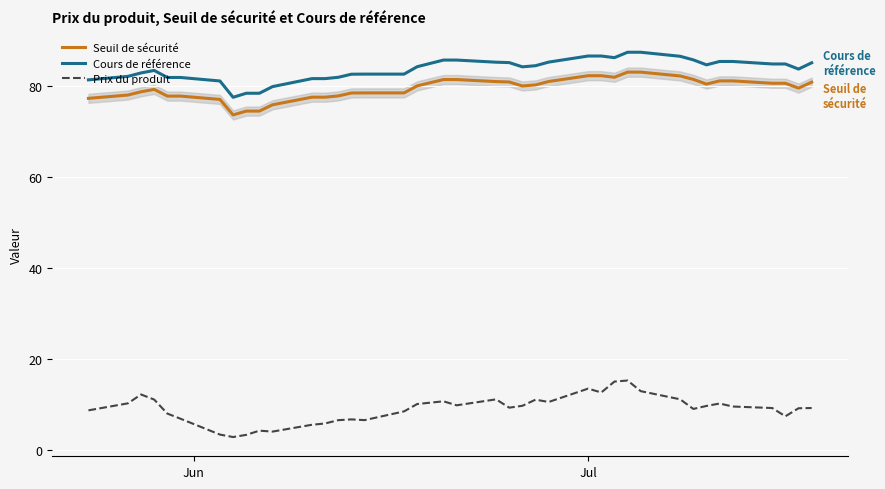

Rank the series by their maximum value, from lowest to highest.

Prix du produit, Seuil de sécurité, Cours de référence